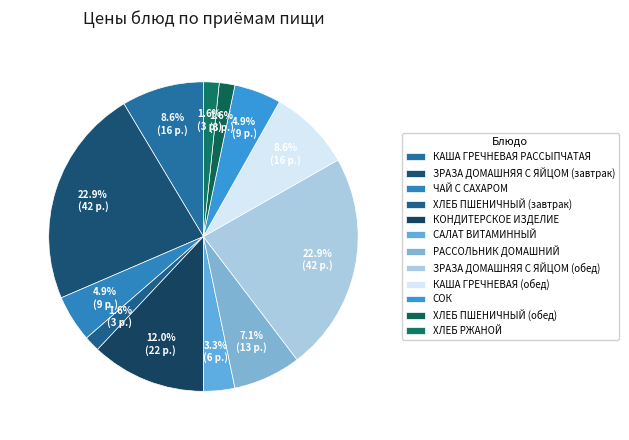

Is there any slice that represents more than half of the pie?

No